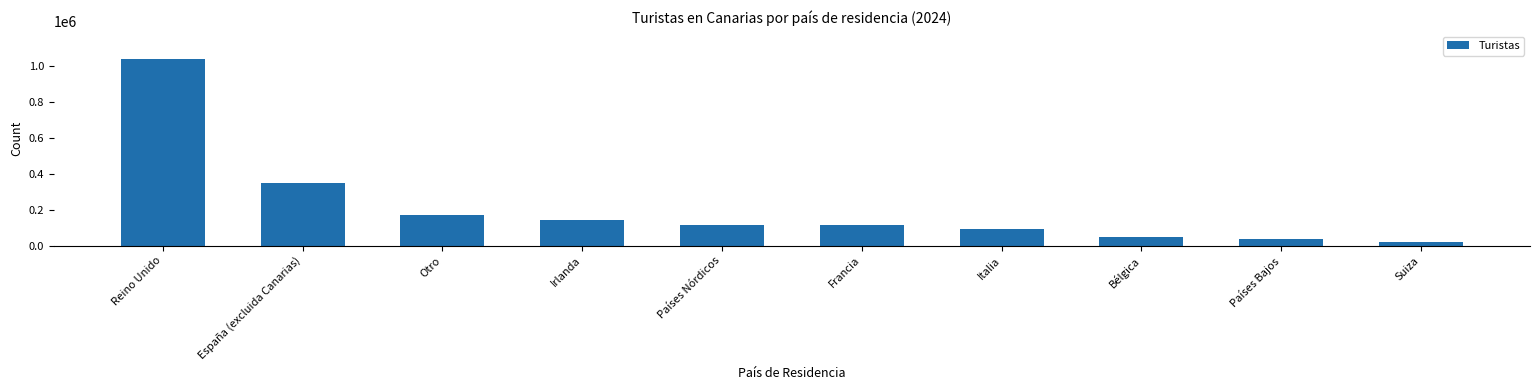

What is the smallest value displayed?

18123